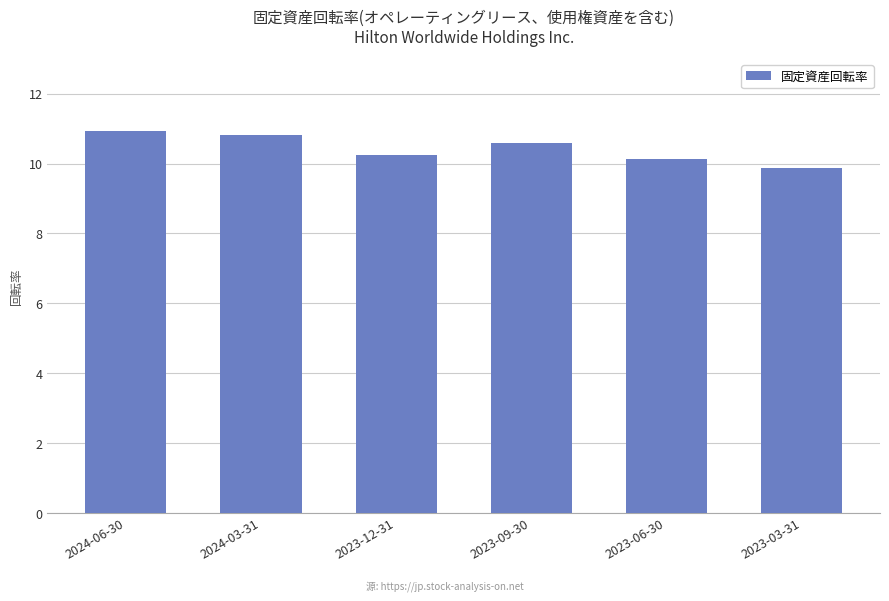

Reading left to right, extract all data points from this chart.

2024-06-30=10.9	2024-03-31=10.8	2023-12-31=10.2	2023-09-30=10.6	2023-06-30=10.1	2023-03-31=9.9